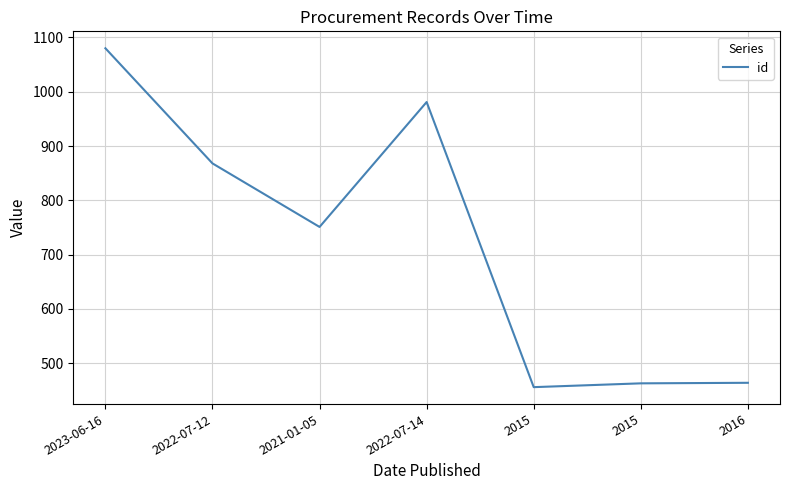

Reading left to right, transcribe all the data shown in this chart.

1080	868	751	981	456	463	464